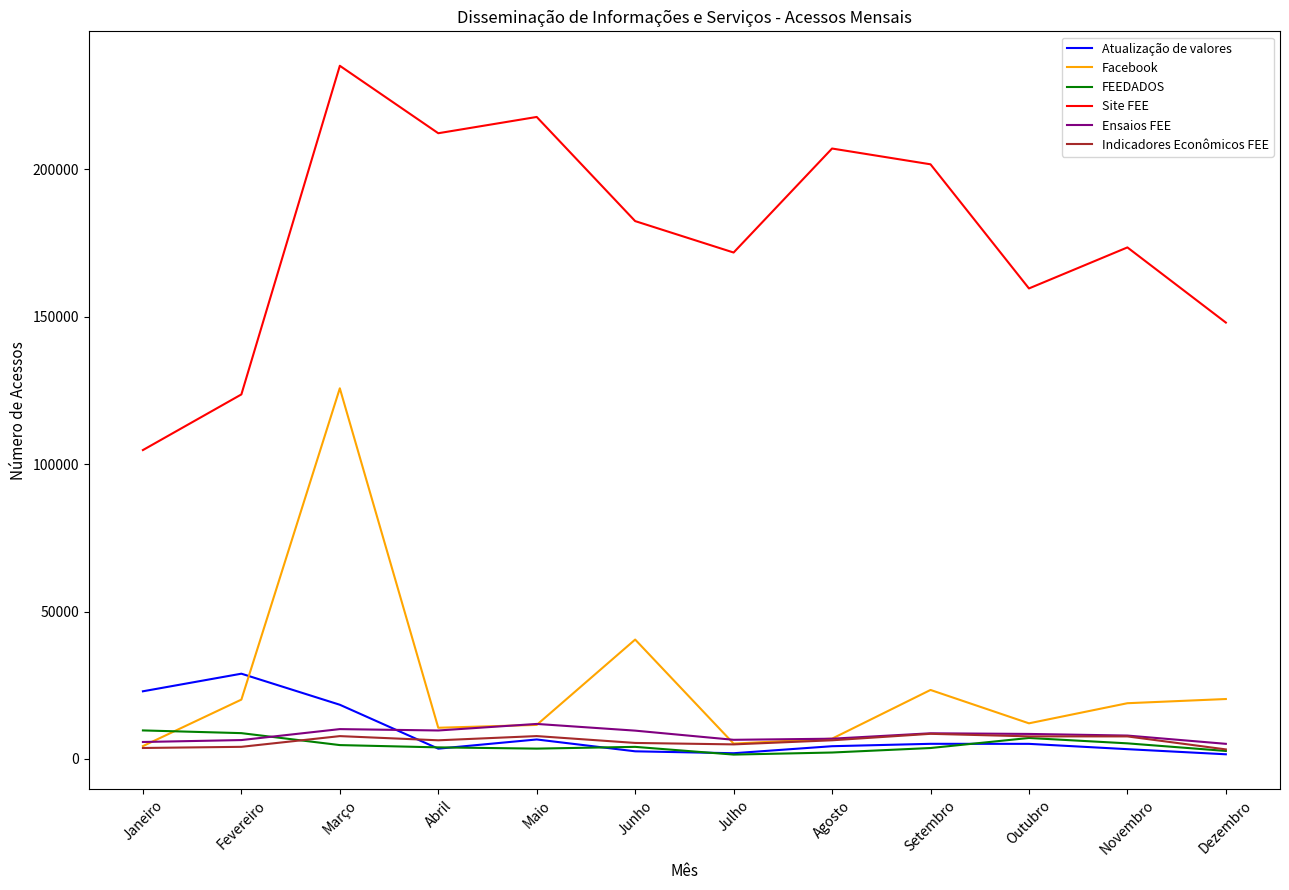

True or false: Facebook has a value of 4989.5 at Setembro.

False